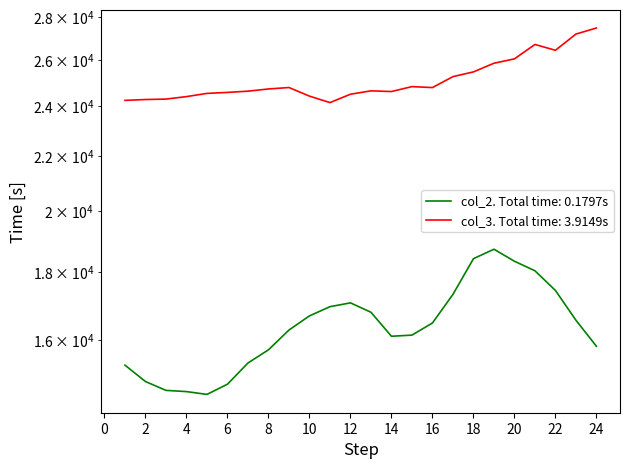

At which category does the chart reach its peak across all series?

24